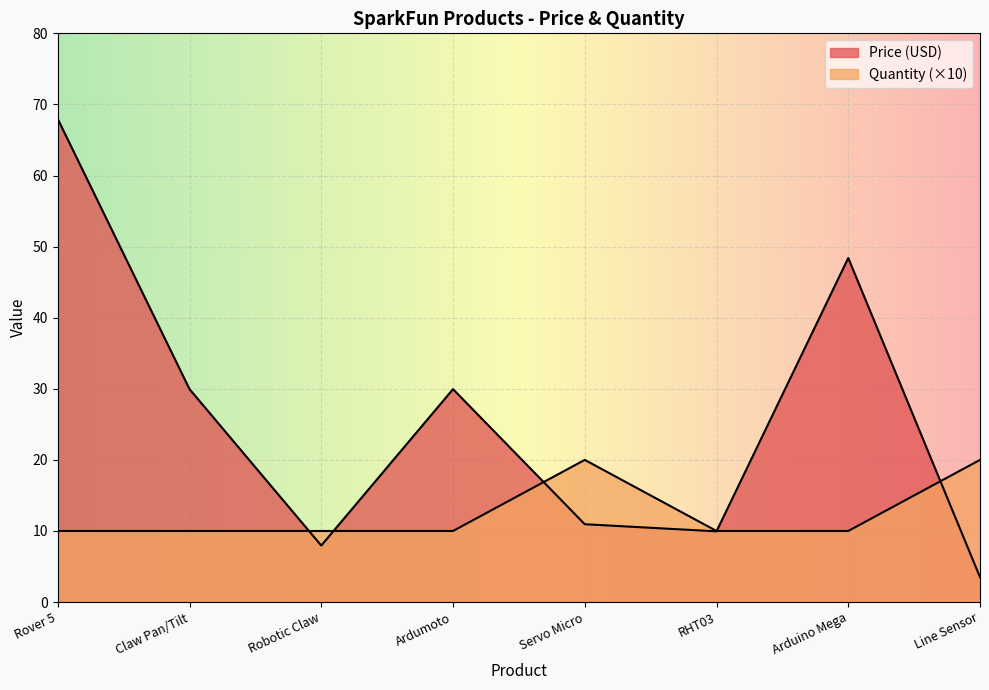

True or false: Price (USD) and Quantity intersect in this chart.

True